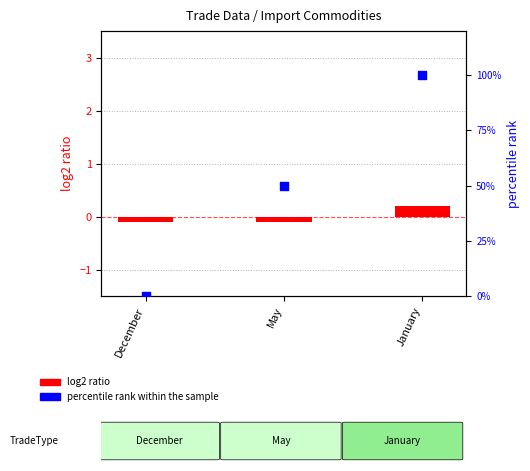

What are all the series names shown in the legend?

log2 ratio, percentile rank within the sample